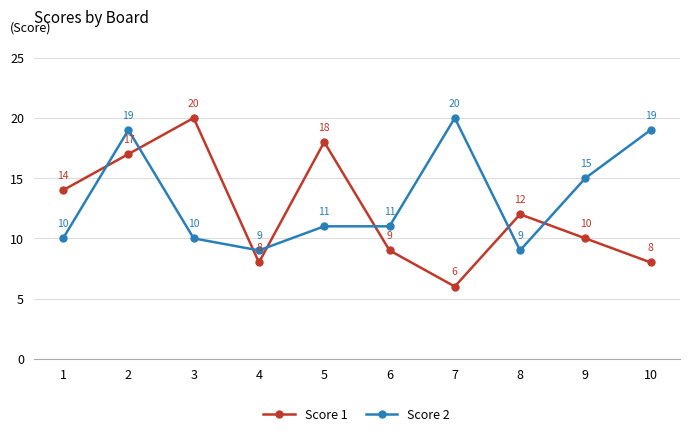

List the series in order of their overall mean, lowest first.

Score 1, Score 2